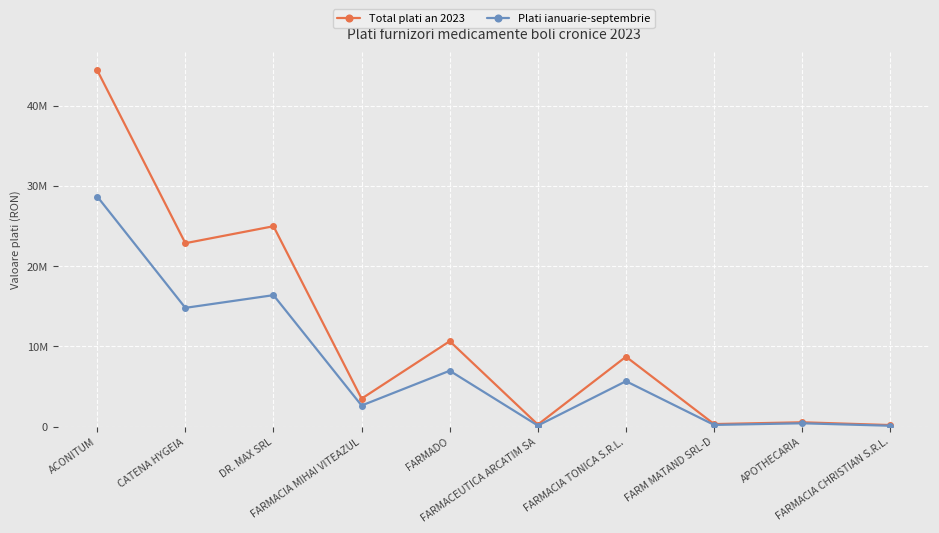

True or false: Plati ianuarie-septembrie and Total plati an 2023 cross at least once.

False